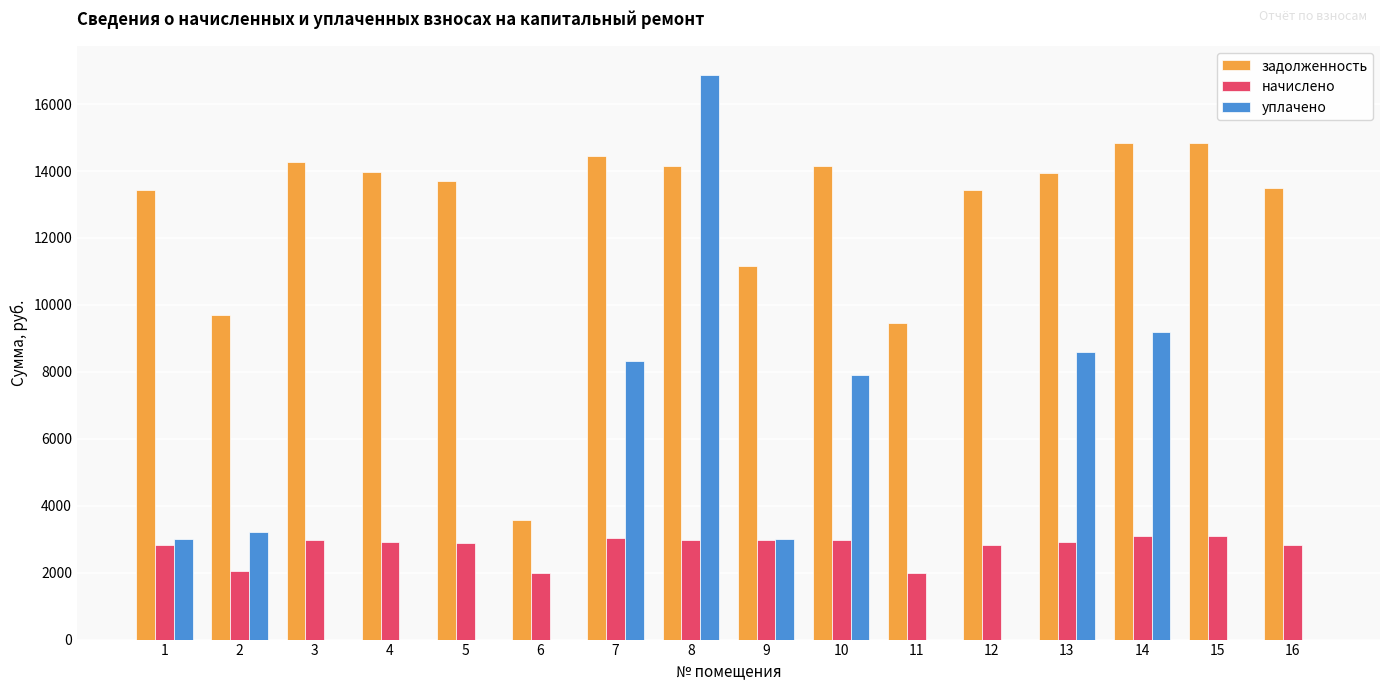

The value of задолженность at 8 is 23299.6. True or false?

False